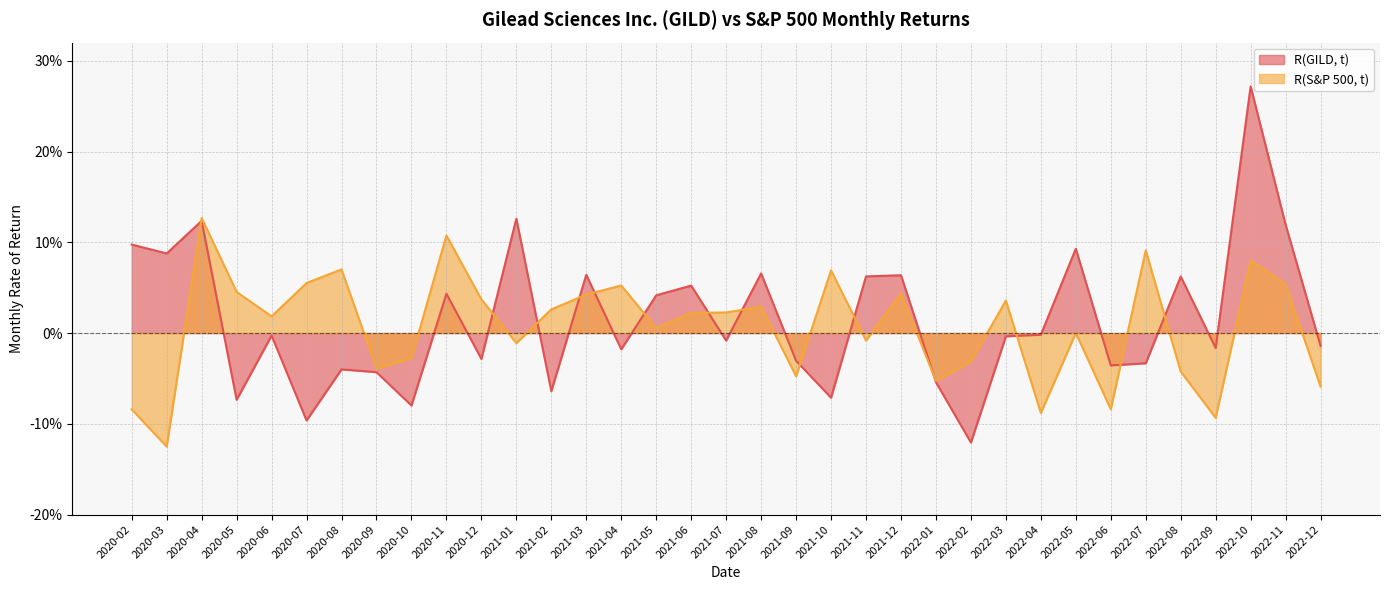

Reading left to right, what are all the values shown in this chart?

R(GILD, t): 0.1	0.1	0.1	-0.1	-0.0	-0.1	-0.0	-0.0	-0.1	0.0	-0.0	0.1	-0.1	0.1	-0.0	0.0	0.1	-0.0	0.1	-0.0	-0.1	0.1	0.1	-0.1	-0.1	-0.0	-0.0	0.1	-0.0	-0.0	0.1	-0.0	0.3	0.1	-0.0
R(S&P 500, t): -0.1	-0.1	0.1	0.0	0.0	0.1	0.1	-0.0	-0.0	0.1	0.0	-0.0	0.0	0.0	0.1	0.0	0.0	0.0	0.0	-0.0	0.1	-0.0	0.0	-0.1	-0.0	0.0	-0.1	0.0	-0.1	0.1	-0.0	-0.1	0.1	0.1	-0.1